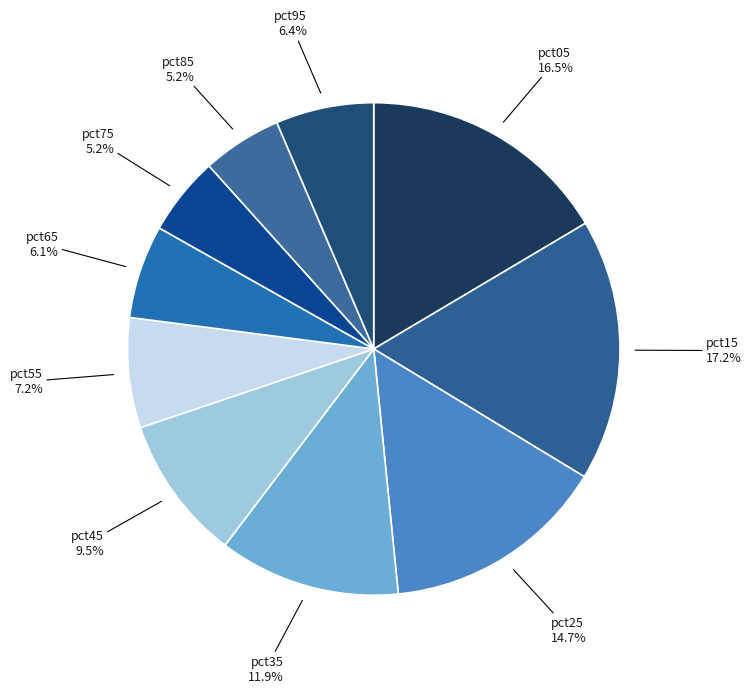

How many slices are in this pie chart?

10